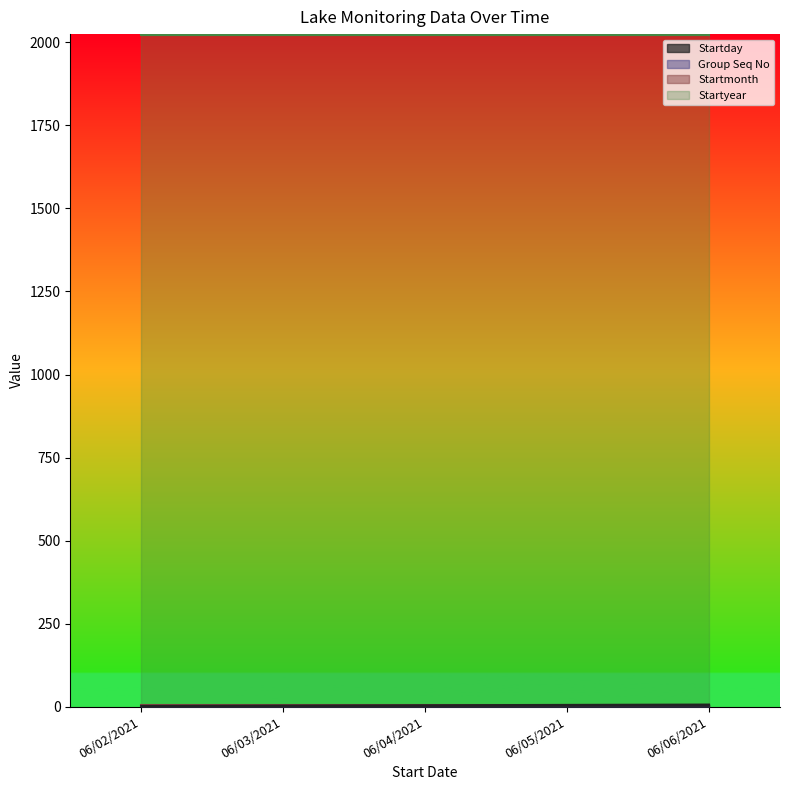

The Startday series shows 5 at 06/05/2021. True or false?

True